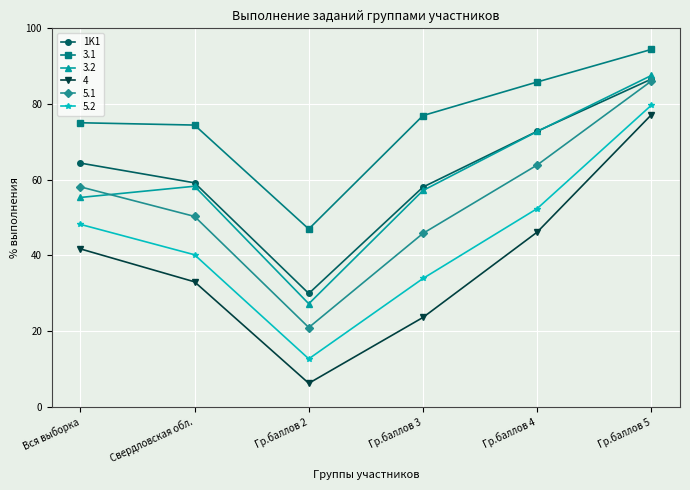

What is the spread (max minus min) of values at Гр.баллов 3?

53.4